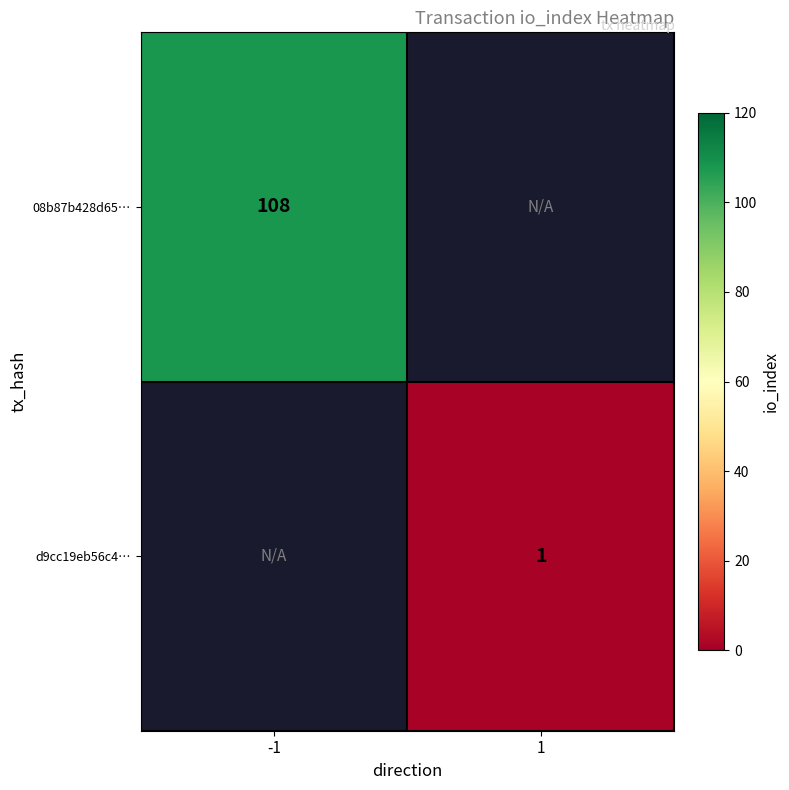

The value of d9cc19eb56c4… at 1 is 1. True or false?

True